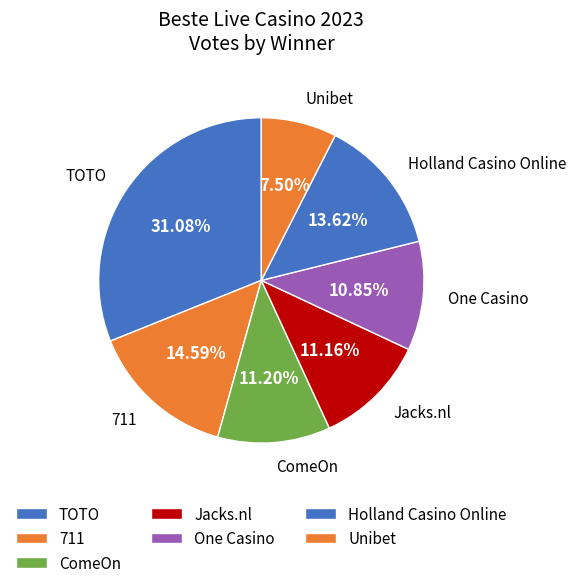

Count the number of slices in the pie.

7